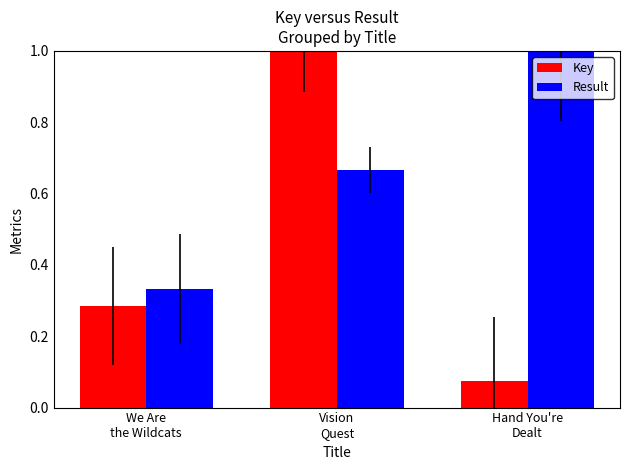

What is the maximum value for Result?

1.0